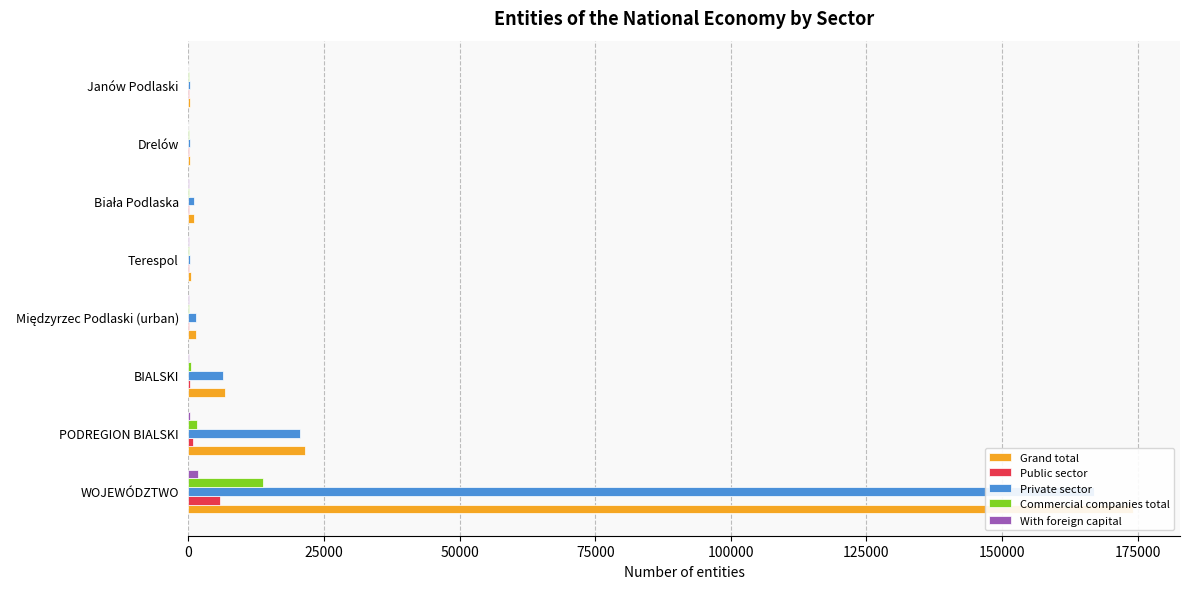

How many series are shown in this chart?

5